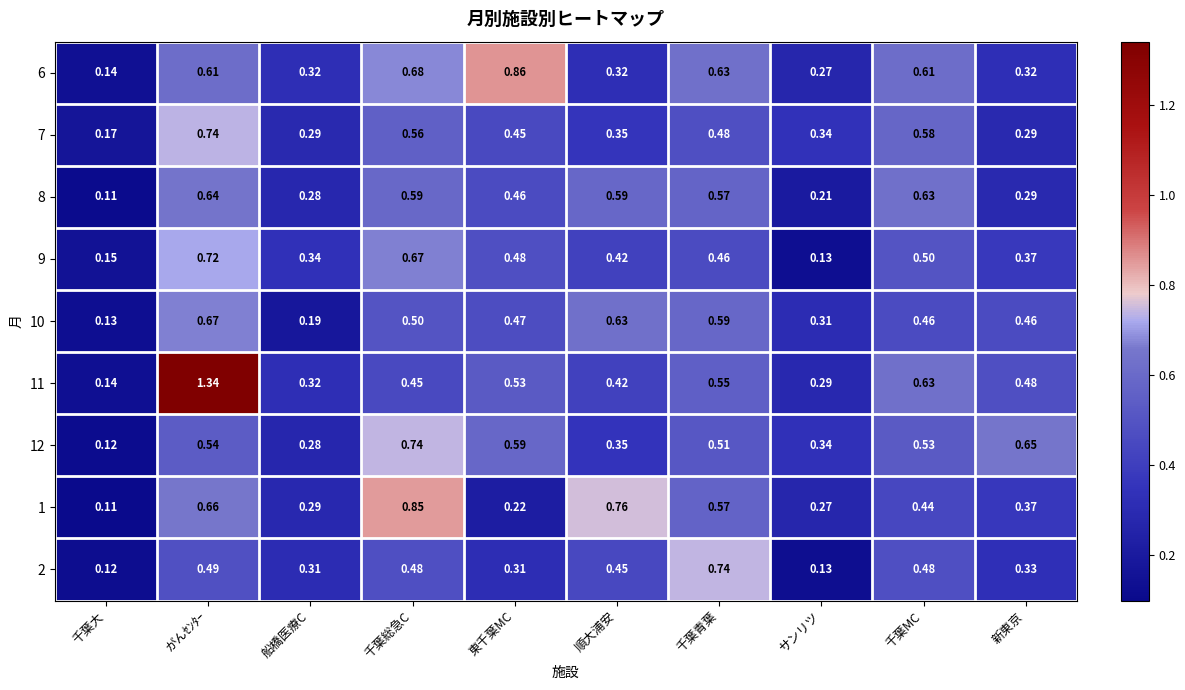

Is the value of 7 at 千葉MC greater than the value of 12 at 千葉青葉?

Yes